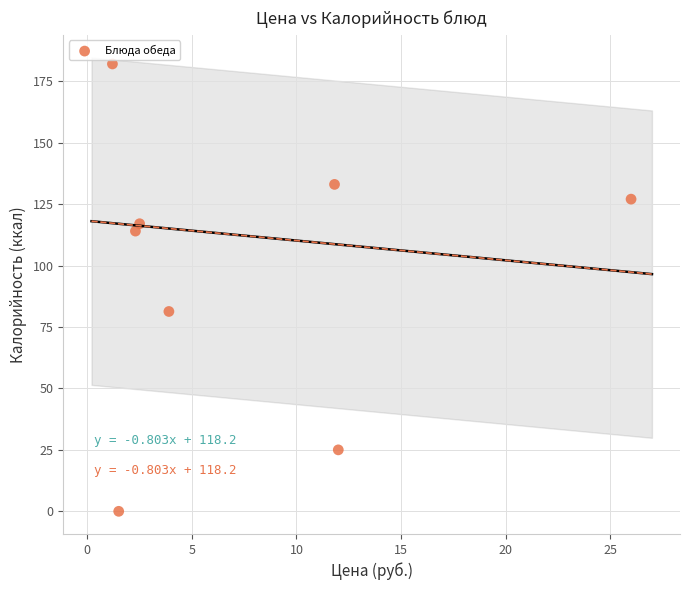

What is the average X value?

7.7